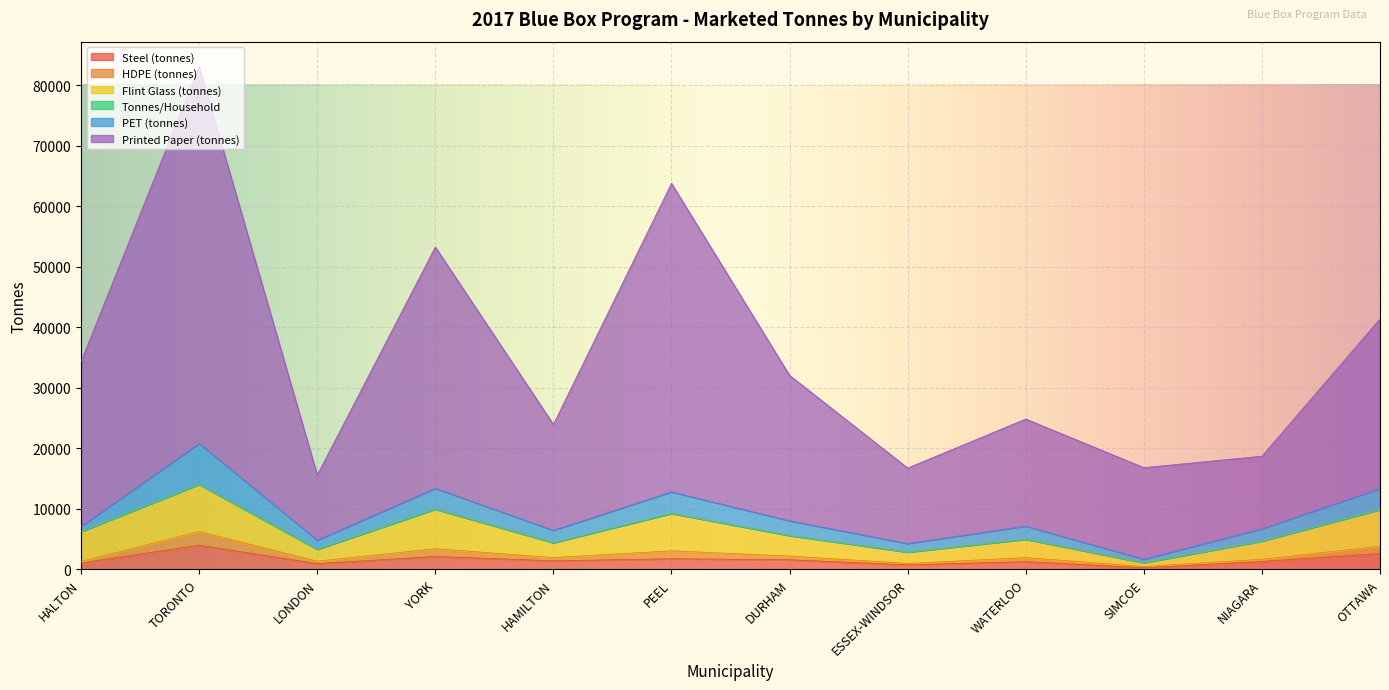

True or false: Printed Paper (tonnes) and Steel (tonnes) cross at least once.

False